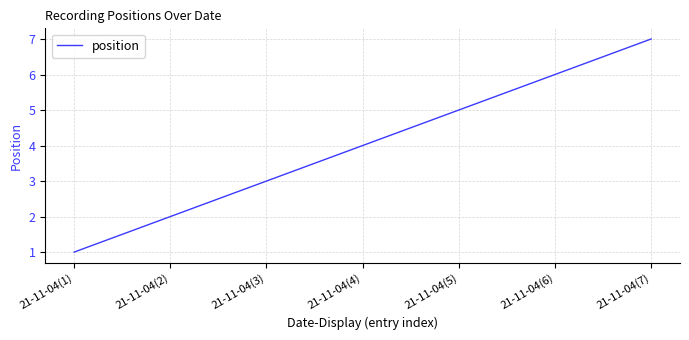

True or false: the data has more than 1 interior local peaks.

False